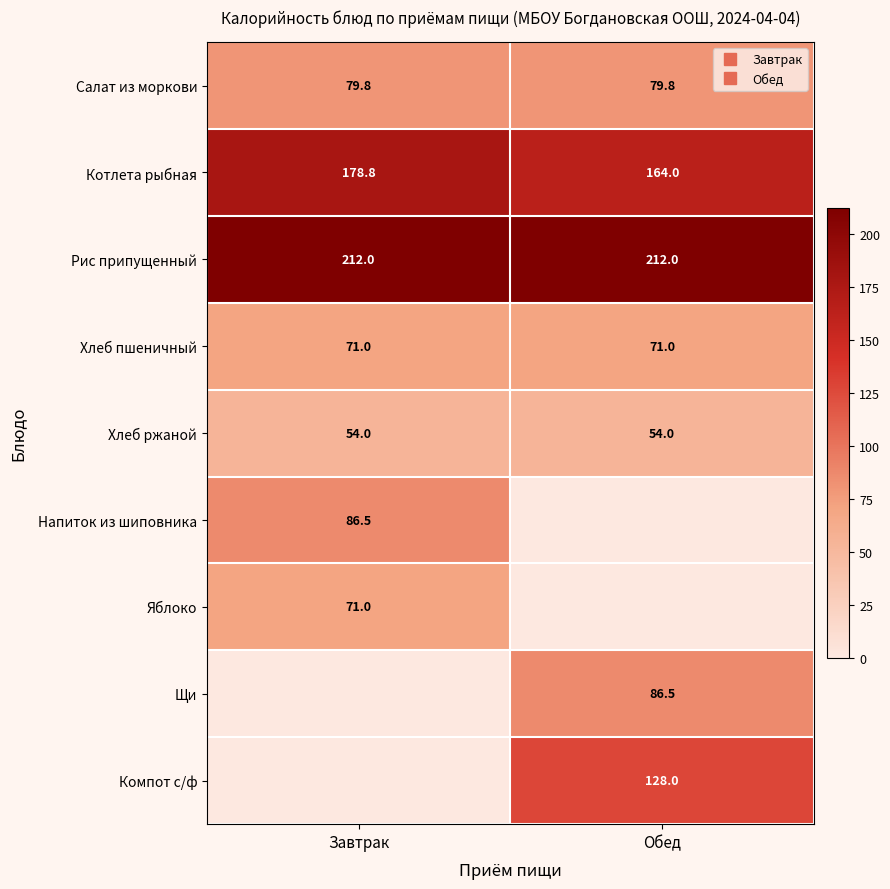

The value of Яблоко at Завтрак is 71.0. True or false?

True